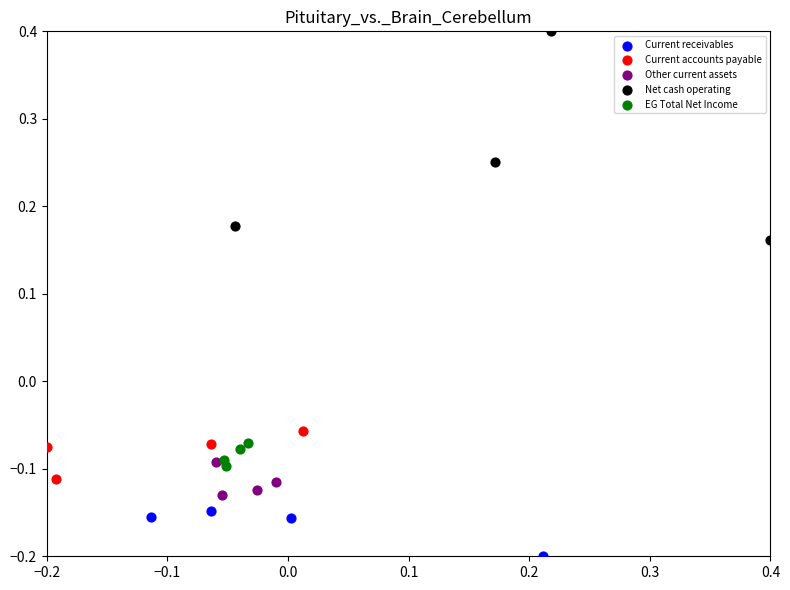

Which series reaches the maximum Y coordinate?

Net cash operating